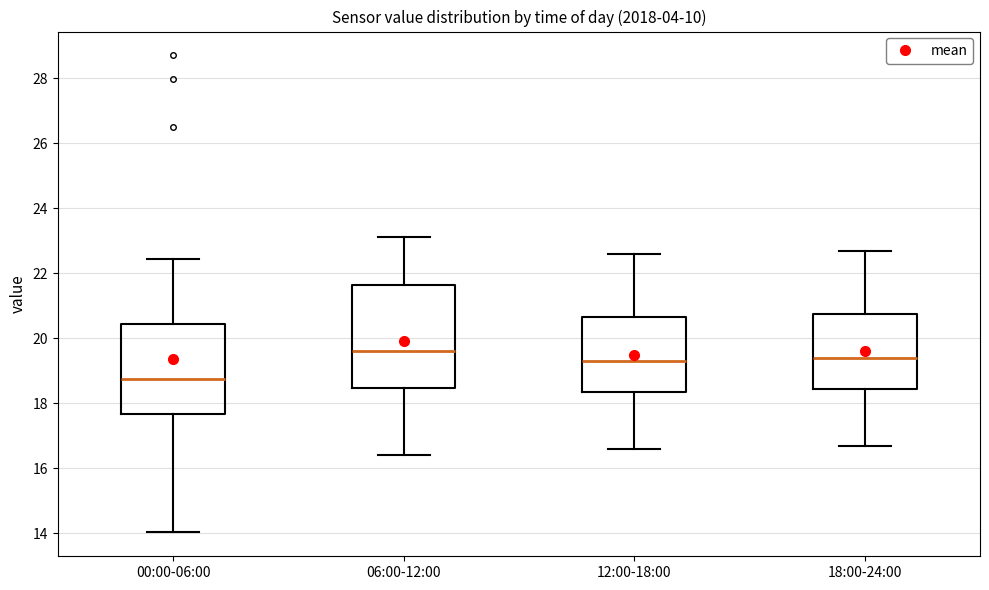

Where does the median line of the box for 00:00-06:00 sit on the y-axis? The values are not printed on the chart, so give them approximately, as read against the axis.

18.8